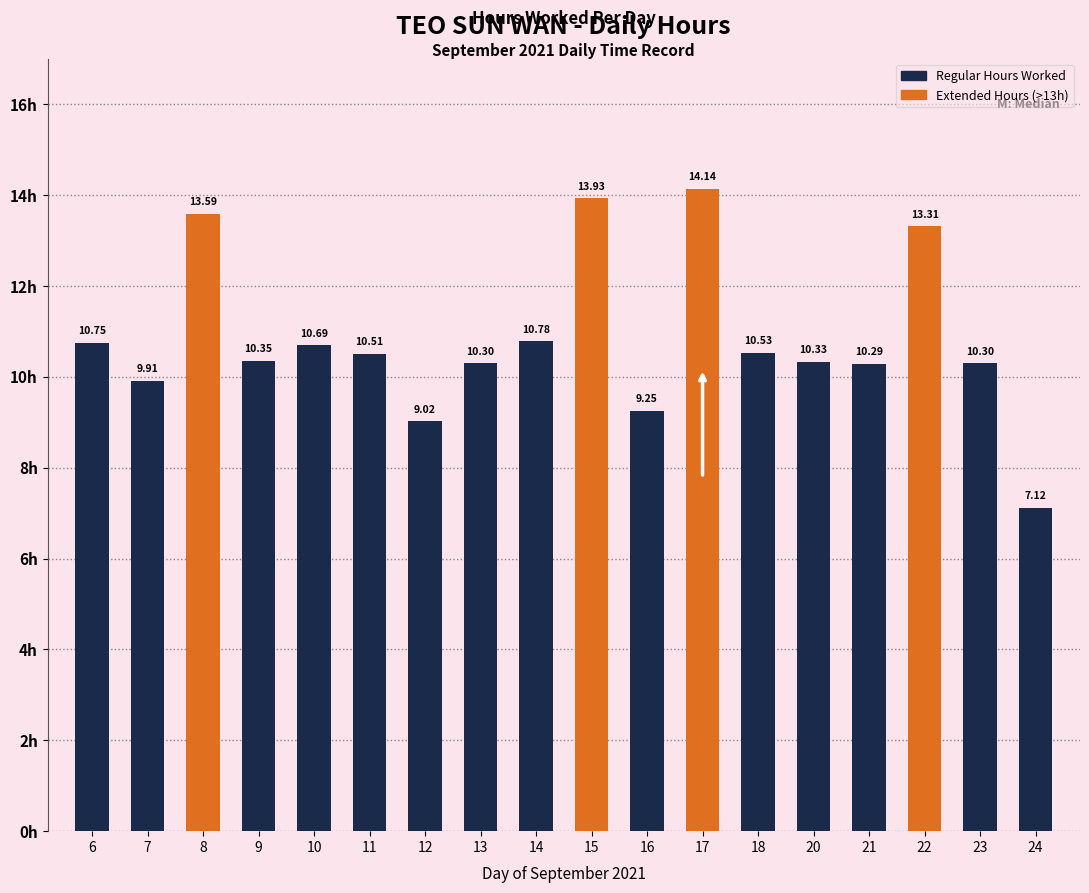

What is the approximate value at 13?

10.3